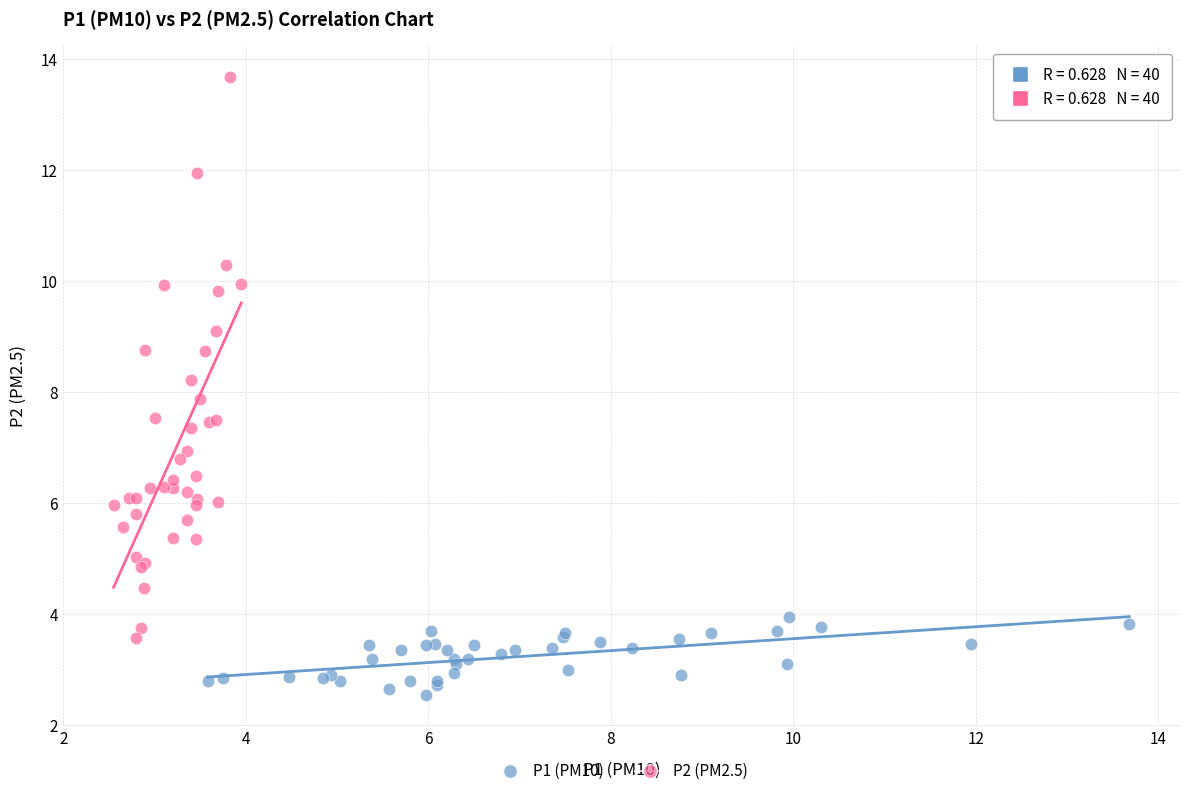

Which series has the largest Y range (max minus min)?

P2 (PM2.5)